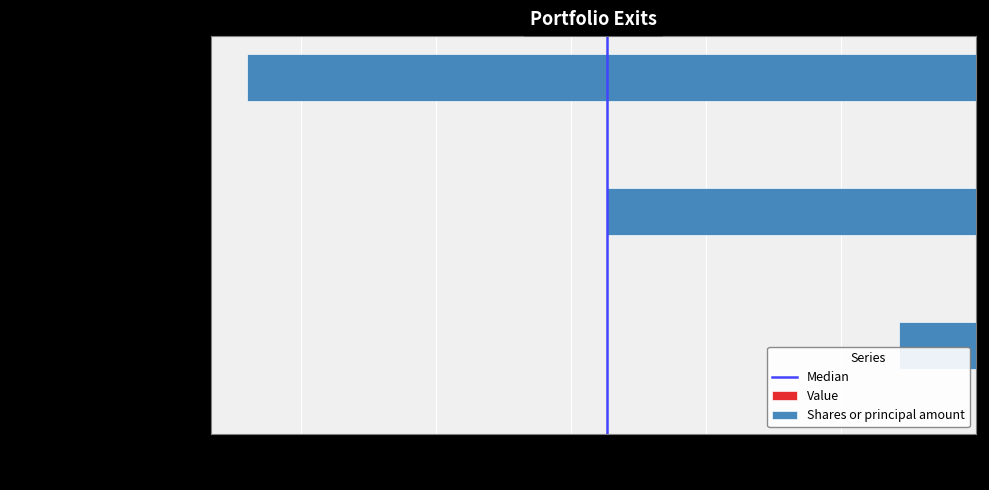

What is the change in value from QUALCOMM INC to DUPONT DE NEMOURS INC?

-1333